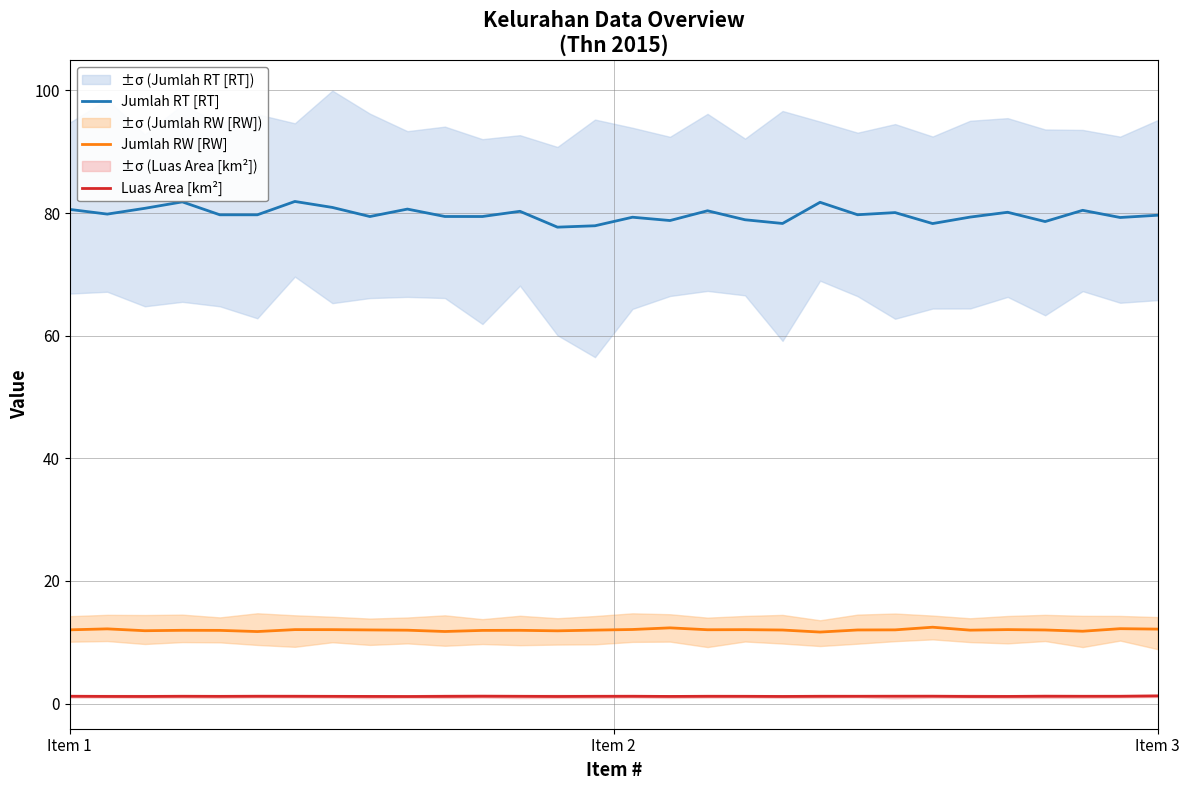

What is the difference between the maximum and minimum values in the Jumlah RT [RT] series?

4.2